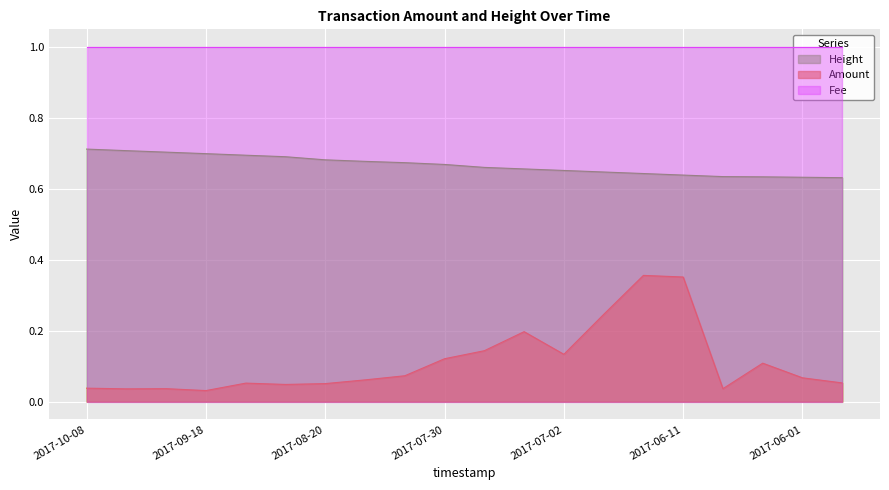

True or false: Height and Amount cross at least once.

False